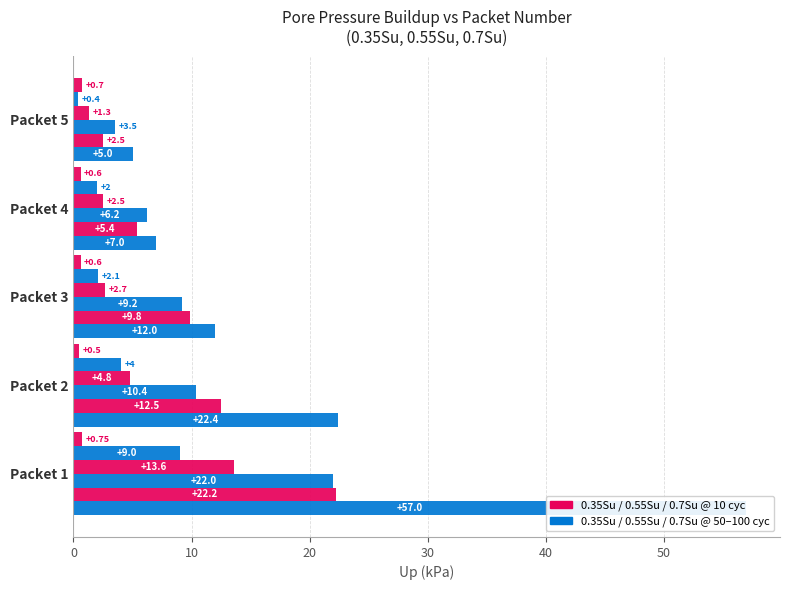

How many values in the Up@50cyc 0.7Su series are below 12?

2